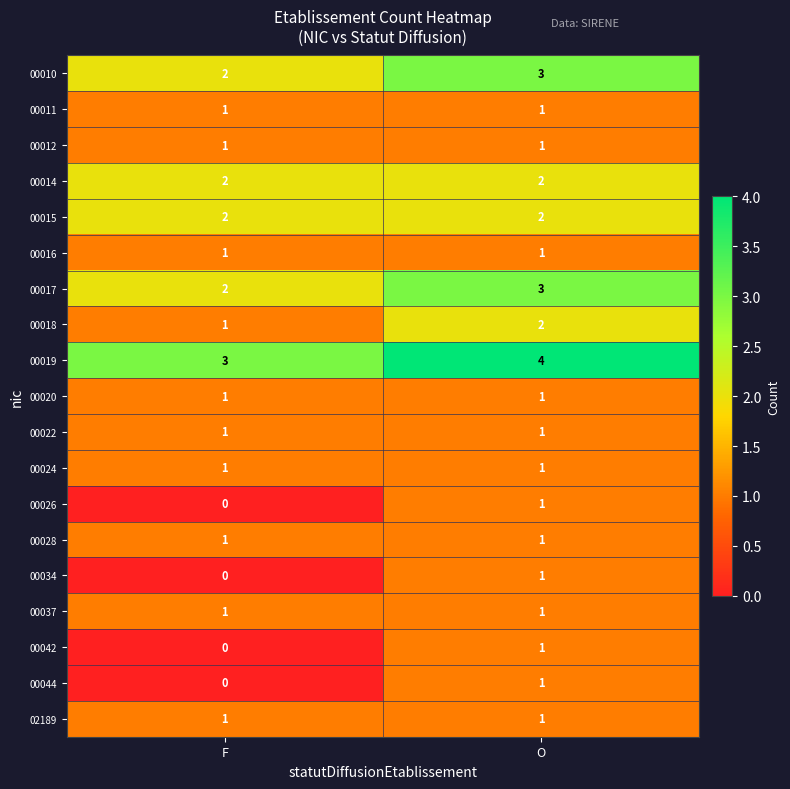

Which series has the largest total across all categories?

00019